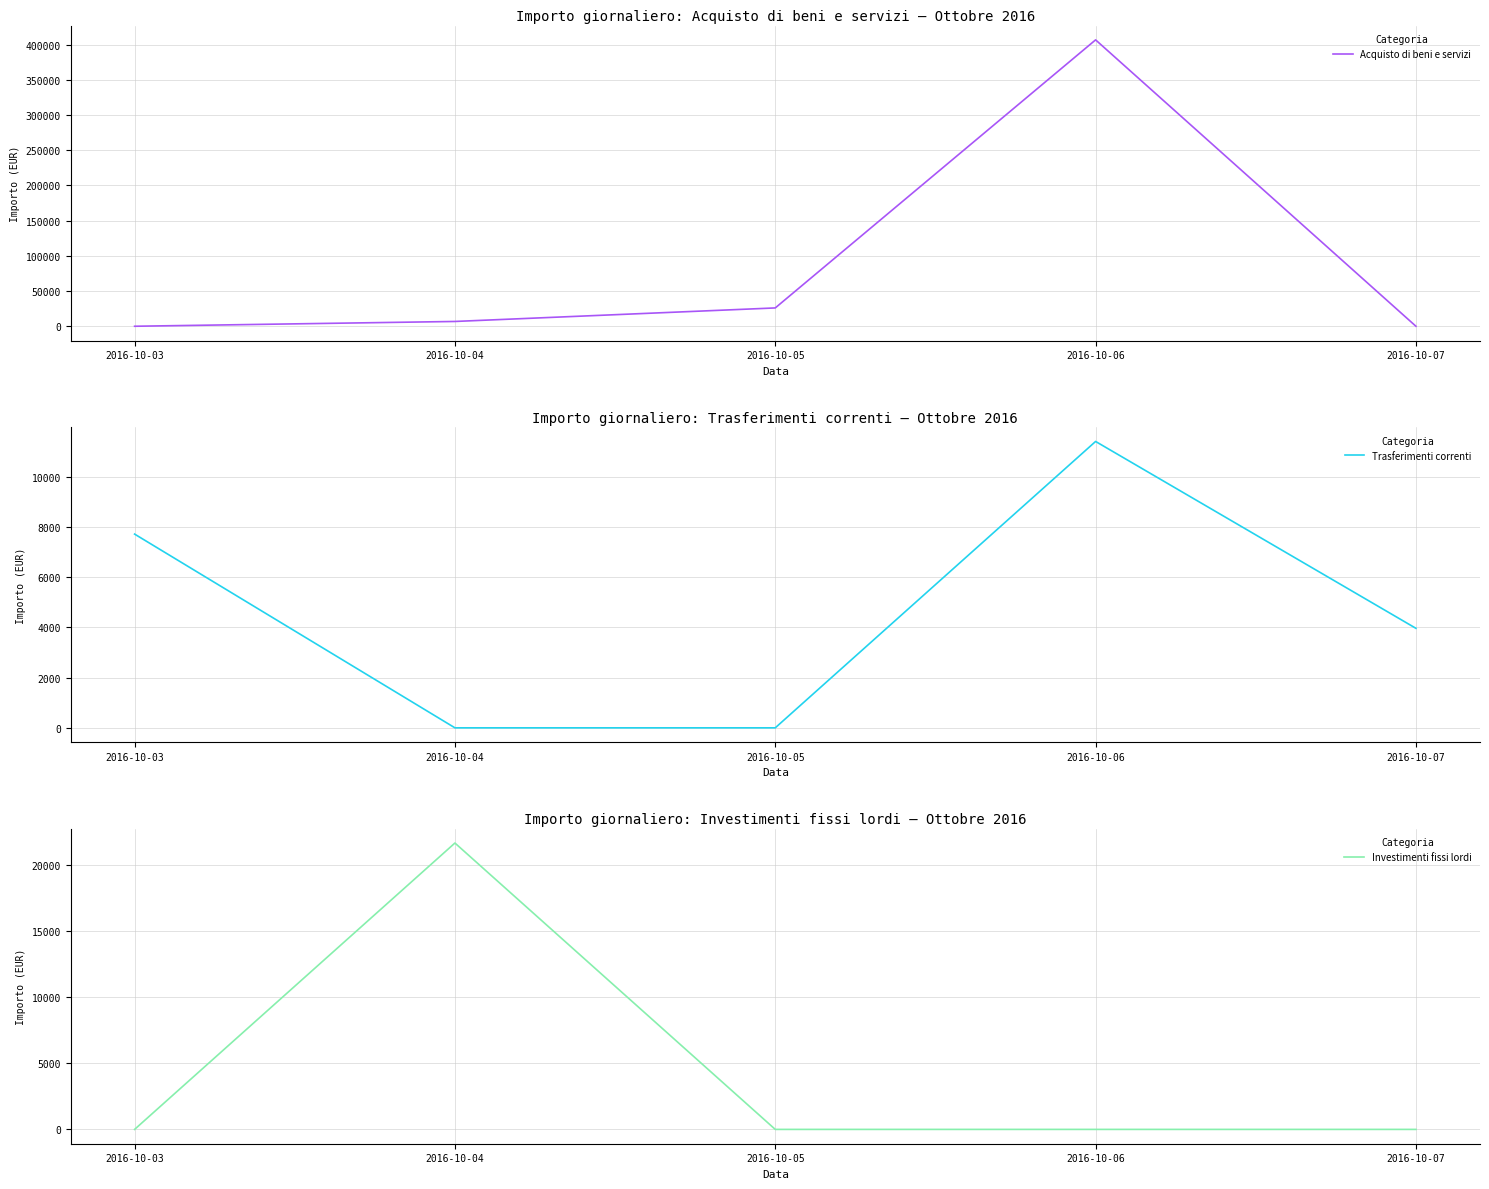

Reading right to left, transcribe all the data shown in this chart.

Acquisto di beni e servizi: 2016-10-07=0.0	2016-10-06=406856.5	2016-10-05=26036.5	2016-10-04=6812.8	2016-10-03=0.0
Trasferimenti correnti: 2016-10-07=3961.0	2016-10-06=11400.0	2016-10-05=0.0	2016-10-04=0.0	2016-10-03=7712.0
Investimenti fissi lordi: 2016-10-07=0.0	2016-10-06=0.0	2016-10-05=0.0	2016-10-04=21626.9	2016-10-03=0.0